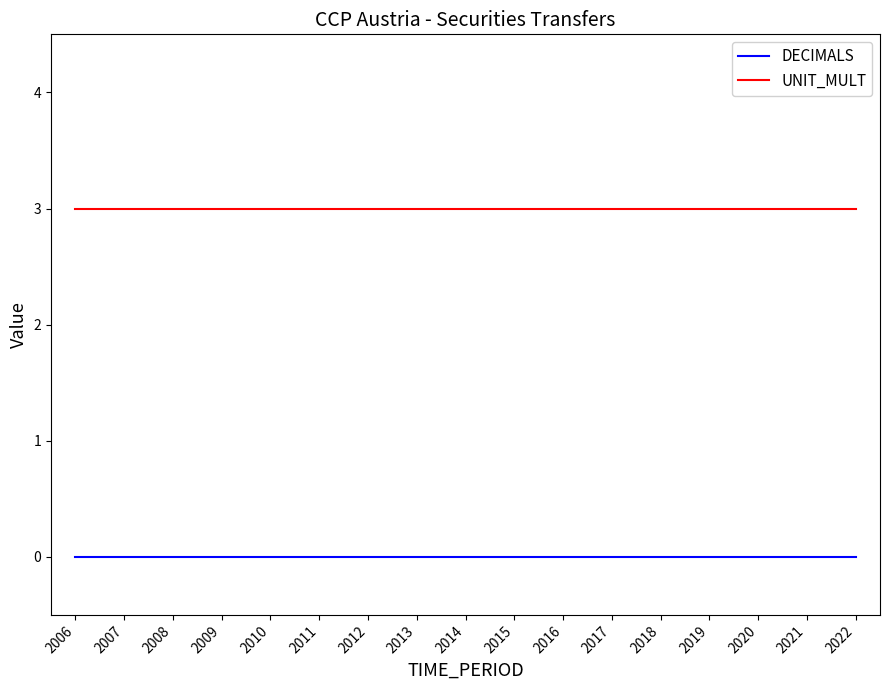

What is the lowest value of the UNIT_MULT series?

3